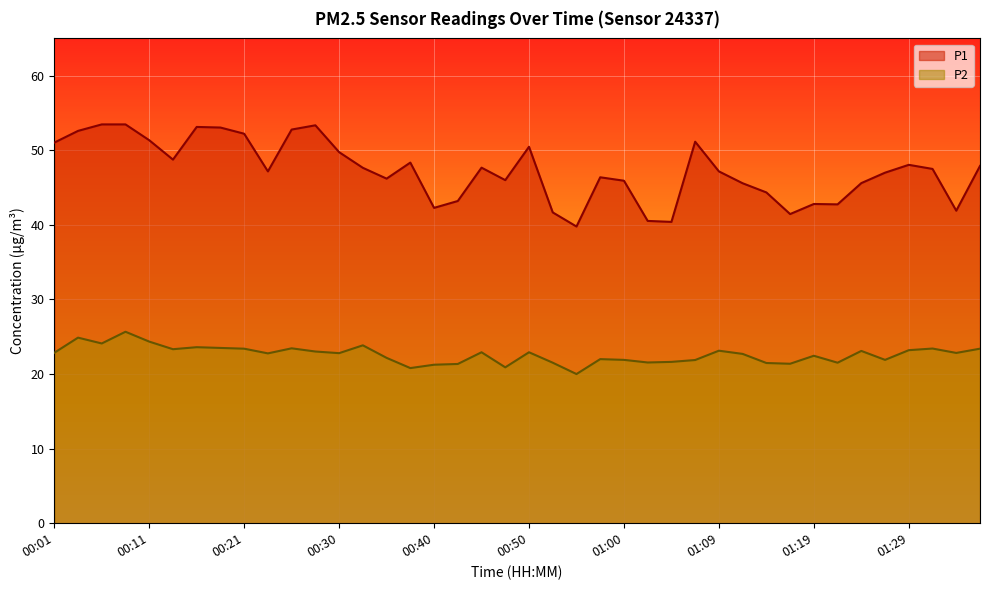

How many lines are shown in the chart?

2